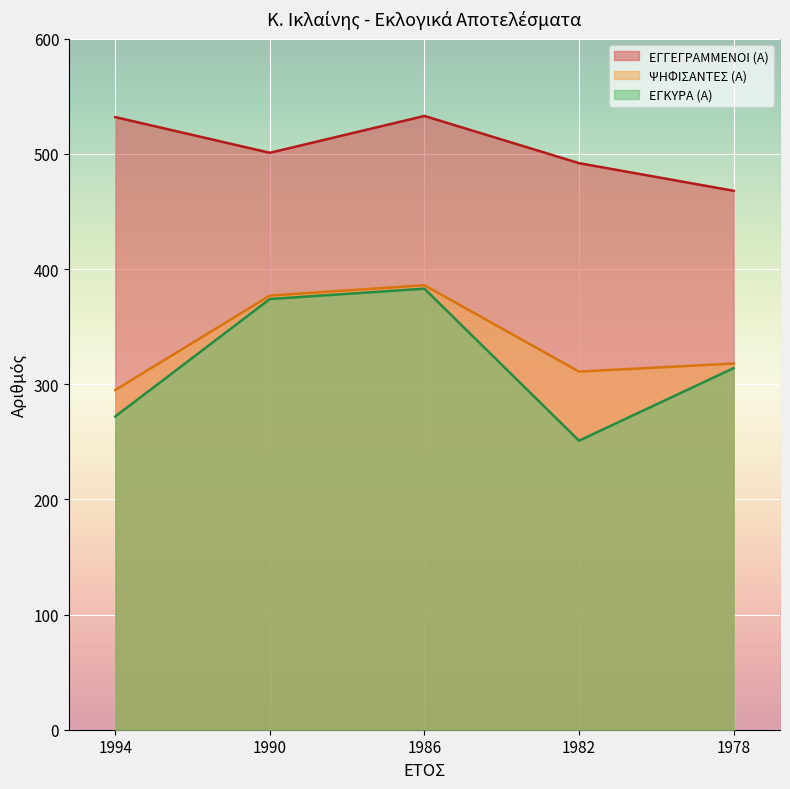

How many categories are shown in the chart?

5